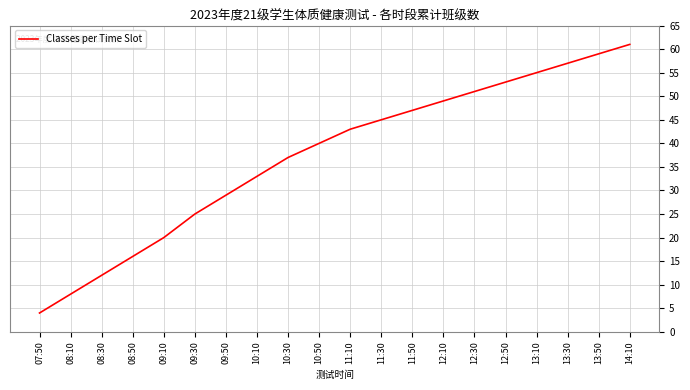

List the labels in order of value, largest first.

14:10, 13:50, 13:30, 13:10, 12:50, 12:30, 12:10, 11:50, 11:30, 11:10, 10:50, 10:30, 10:10, 09:50, 09:30, 09:10, 08:50, 08:30, 08:10, 07:50